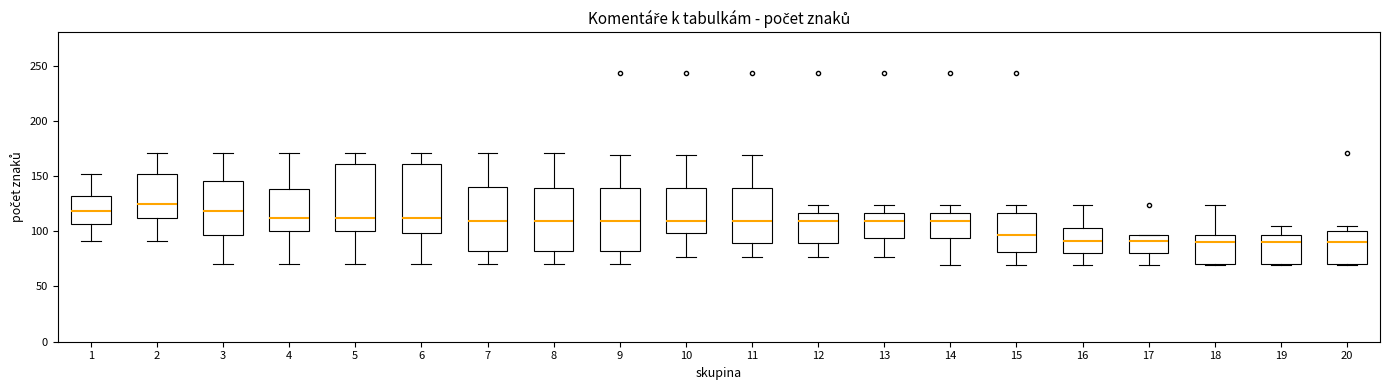

Reading left to right, transcribe this box plot: for each box, give where its median line is, the range the box spans, and where its two whiskers end, as read against the y-axis. The values are not printed on the chart, so give them approximately, as read against the axis.

1: median 120, box 105 to 130, whiskers 90 to 150
2: median 125, box 110 to 150, whiskers 90 to 170
3: median 120, box 95 to 145, whiskers 70 to 170
4: median 110, box 100 to 140, whiskers 70 to 170
5: median 110, box 100 to 160, whiskers 70 to 170
6: median 110, box 100 to 160, whiskers 70 to 170
7: median 110, box 80 to 140, whiskers 70 to 170
8: median 110, box 80 to 140, whiskers 70 to 170
9: median 110, box 80 to 140, whiskers 70 to 170
10: median 110, box 100 to 140, whiskers 75 to 170
11: median 110, box 90 to 140, whiskers 75 to 170
12: median 110, box 90 to 115, whiskers 75 to 125
13: median 110, box 95 to 115, whiskers 75 to 125
14: median 110, box 95 to 115, whiskers 70 to 125
15: median 95, box 80 to 115, whiskers 70 to 125
16: median 90, box 80 to 105, whiskers 70 to 125
17: median 90, box 80 to 95, whiskers 70 to 95
18: median 90, box 70 to 95, whiskers 70 to 125
19: median 90, box 70 to 95, whiskers 70 to 105
20: median 90, box 70 to 100, whiskers 70 to 105